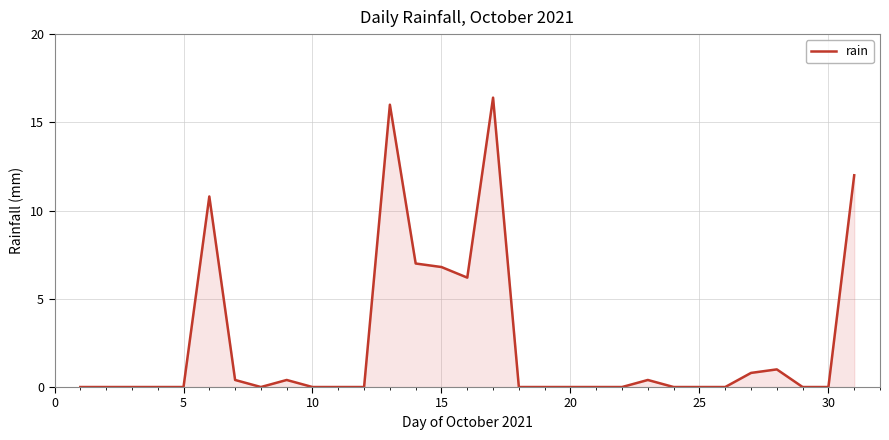

How many distinct data groups are displayed?

1